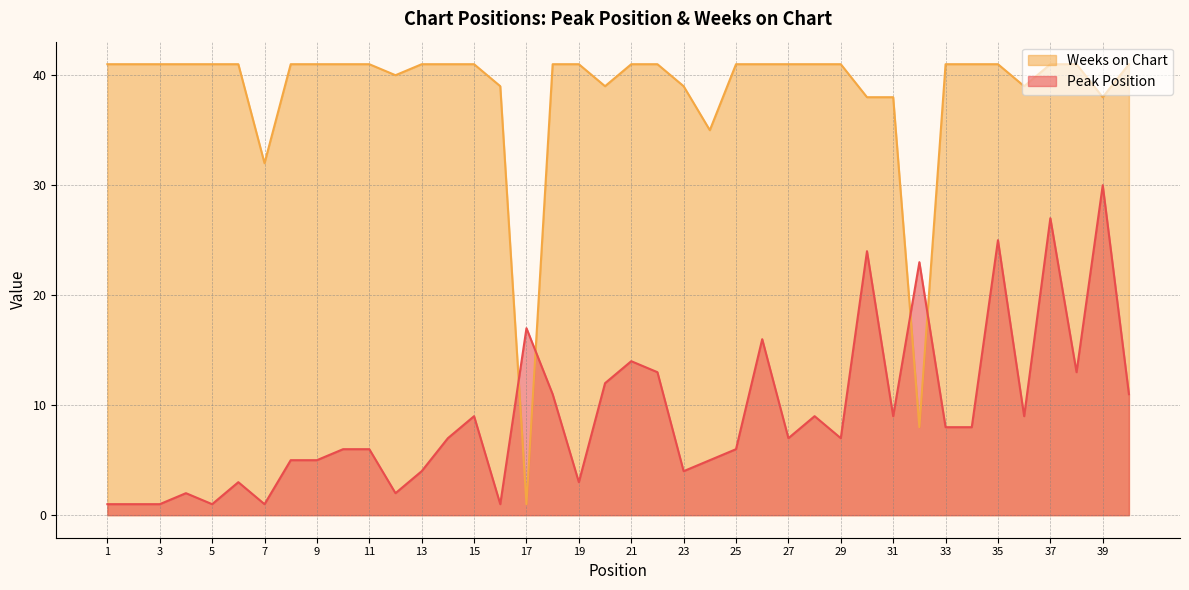

Which series has the largest total across all categories?

Weeks on Chart